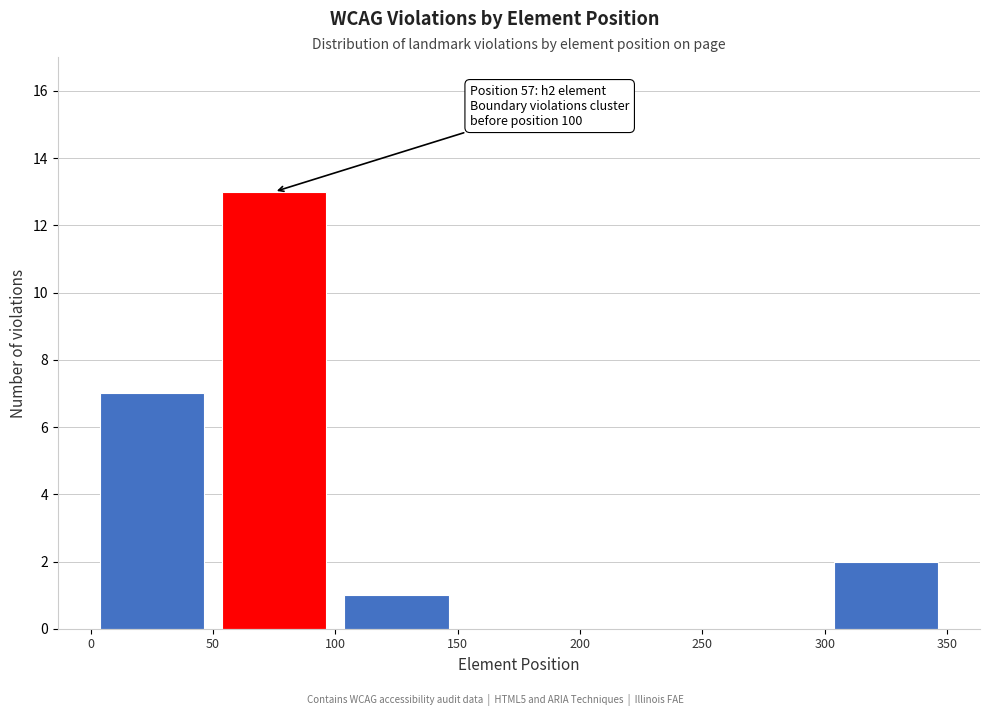

Over which range of the x-axis is the bar tallest?

50 to 100